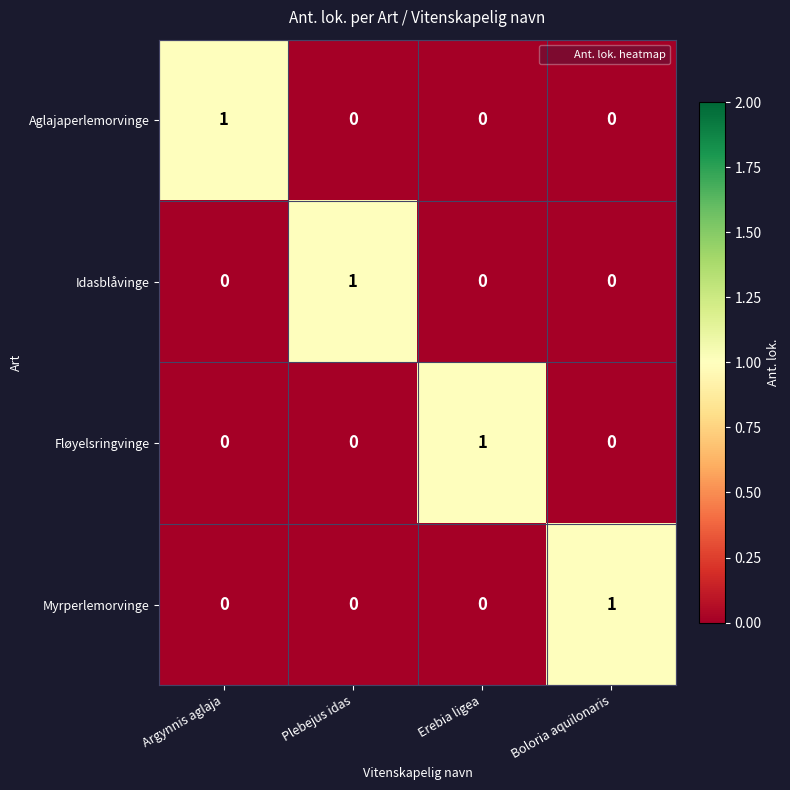

At how many categories does at least one series exceed 0?

4